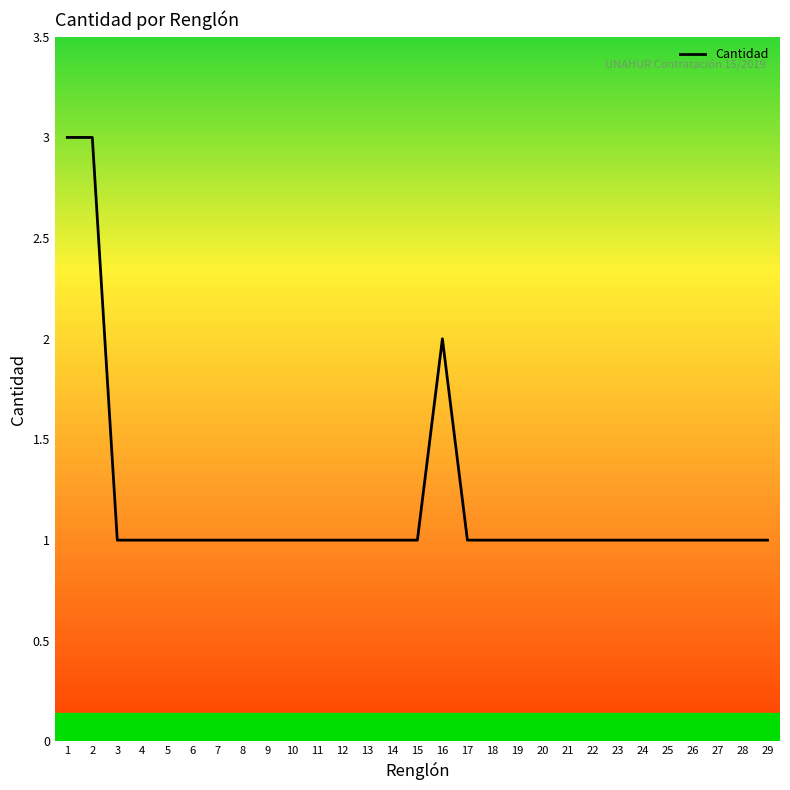

Approximately how many times larger is the value at 3 compared to 29?

1.0